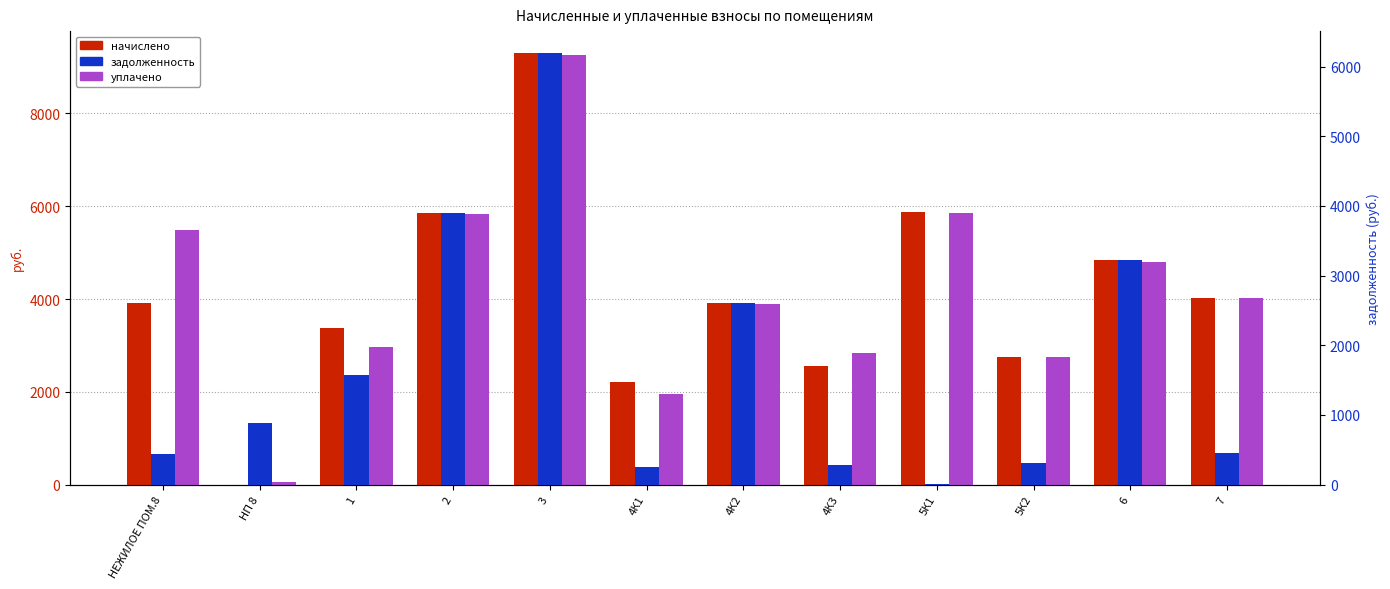

What is the approximate value of уплачено at 5К1?

5843.9